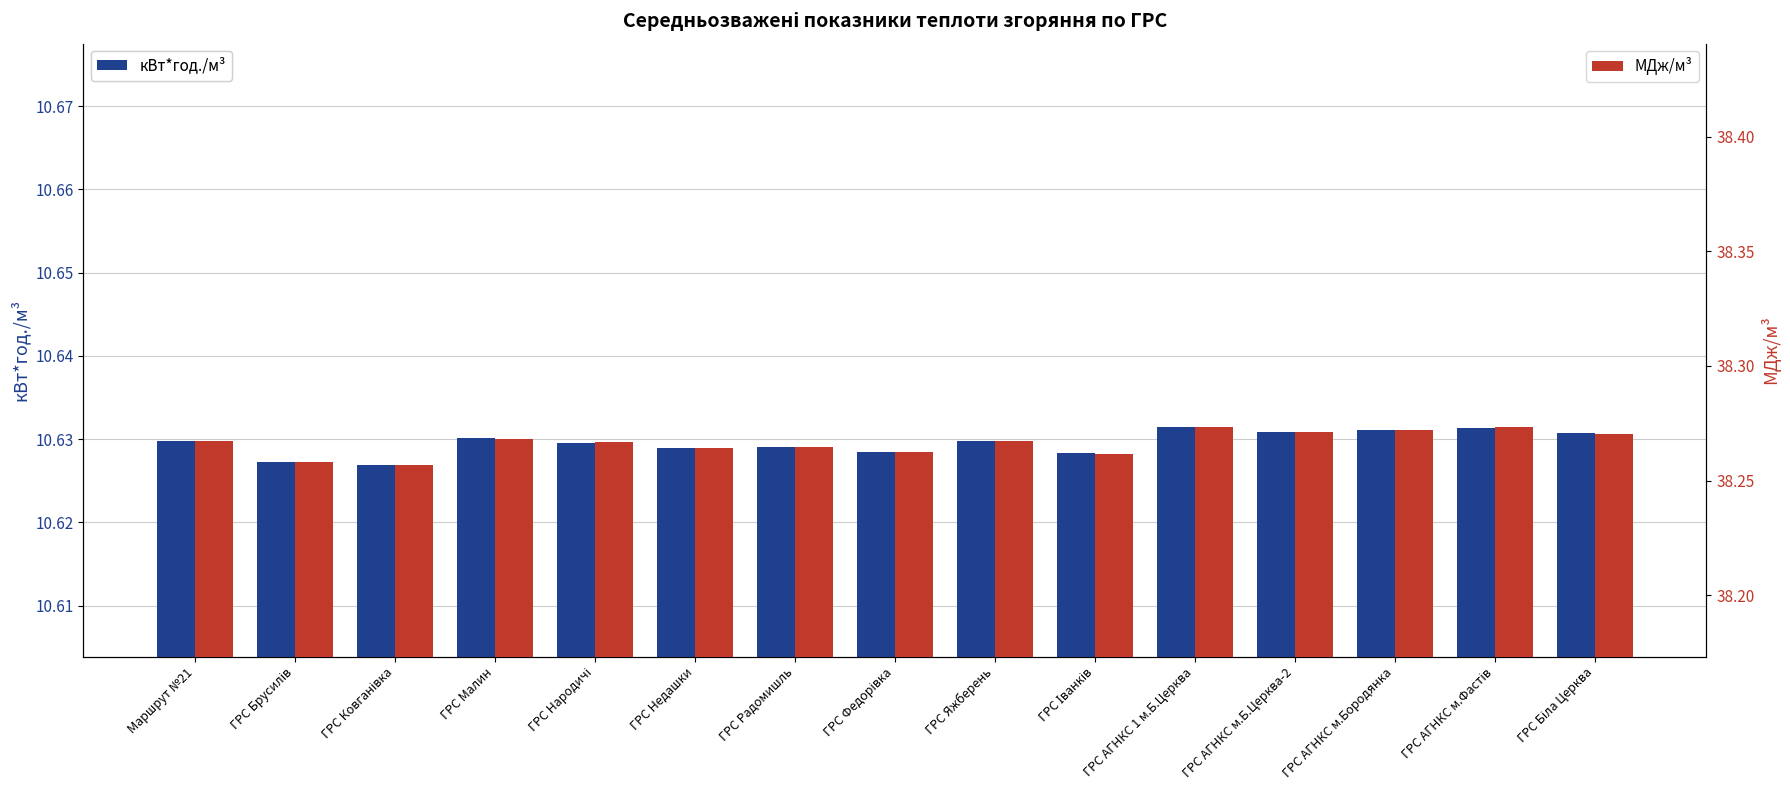

At ГРС Радомишль, list the series in order from smallest to largest.

кВт*год./м³, МДж/м³